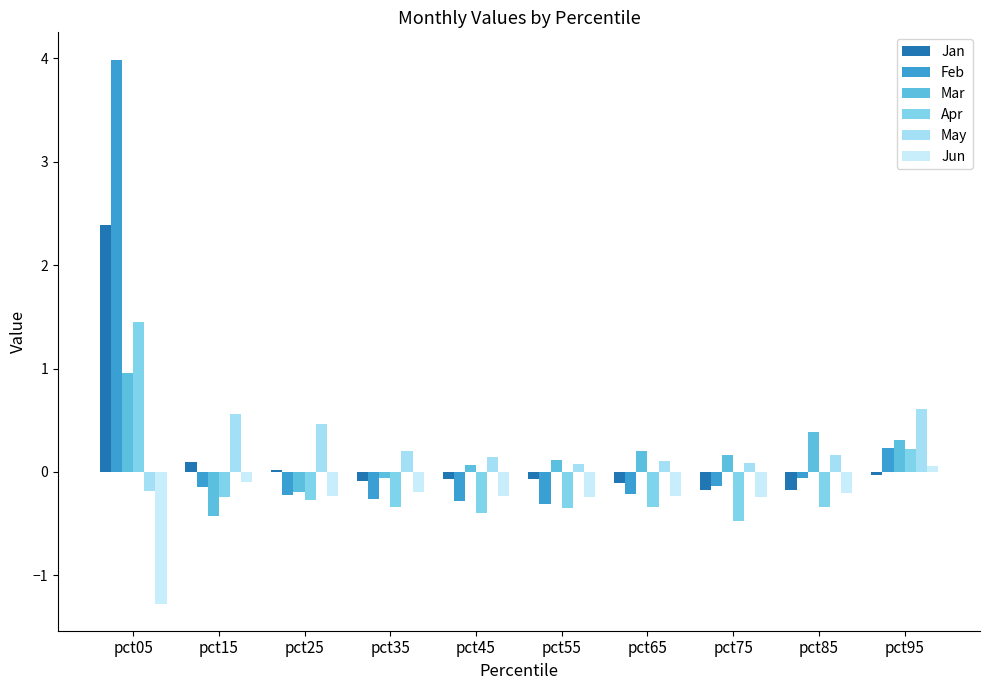

Rank the series by their maximum value, from lowest to highest.

Jun, May, Mar, Apr, Jan, Feb